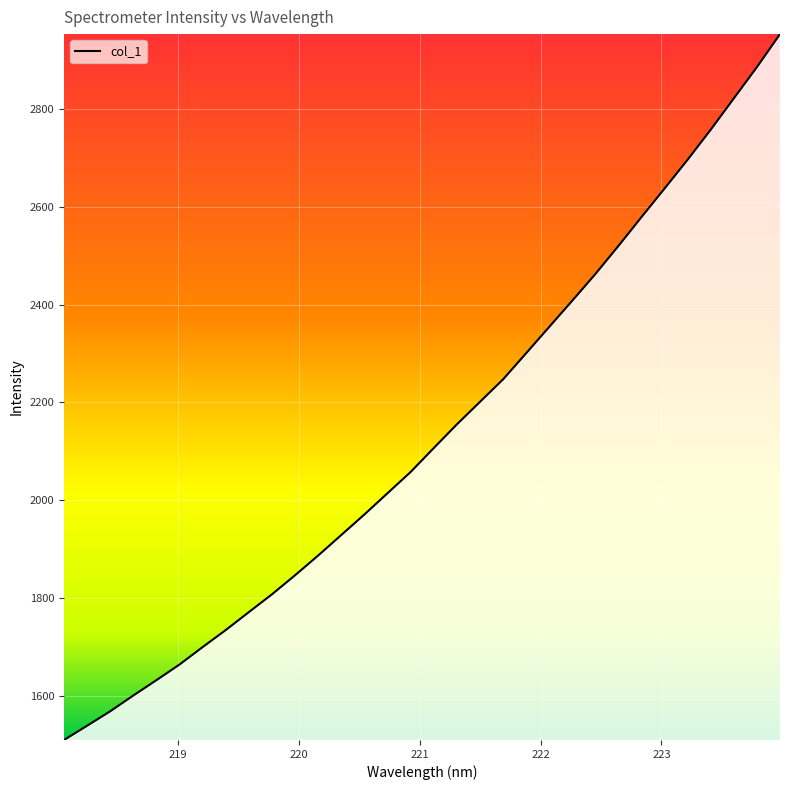

What is the difference between the maximum and minimum values?

1442.4